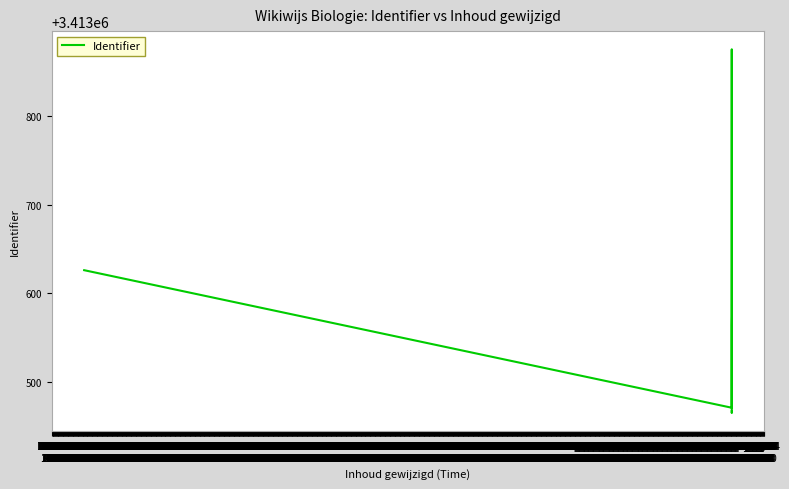

How many values are below 3413574?

7